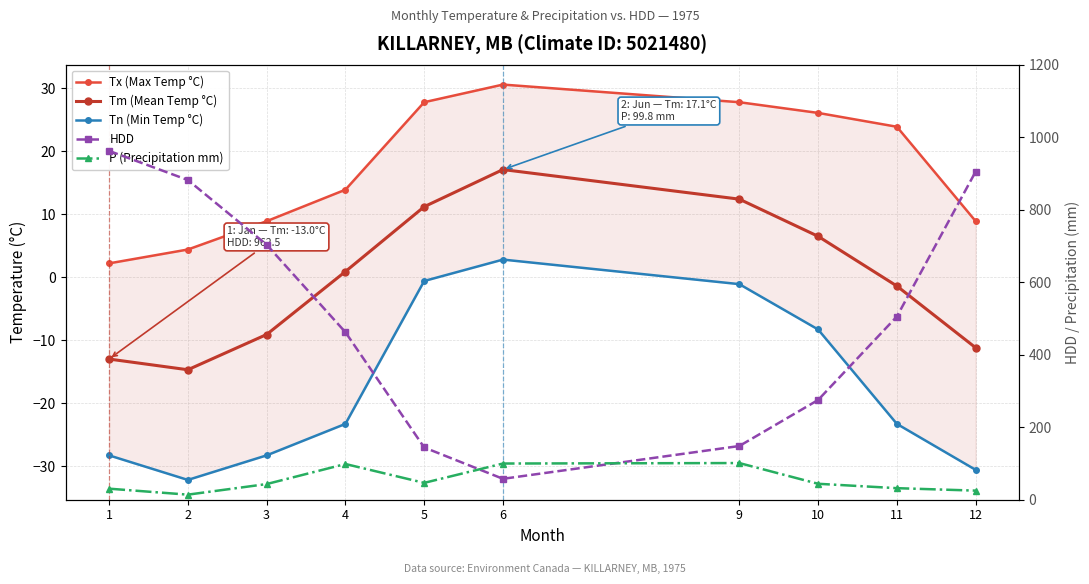

Which category has the lowest value in the P (Precipitation mm) series?

2